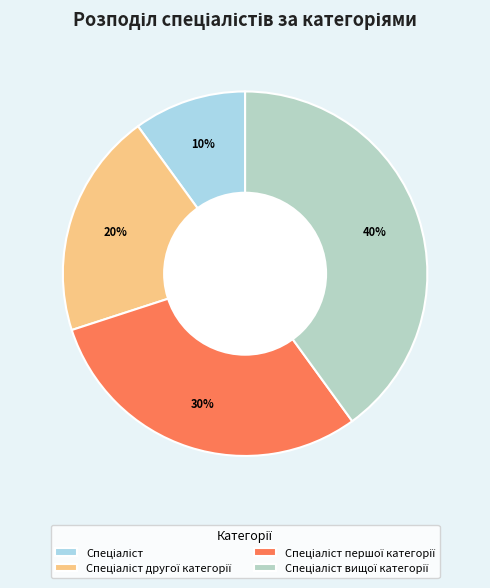

How many slices are in this pie chart?

4